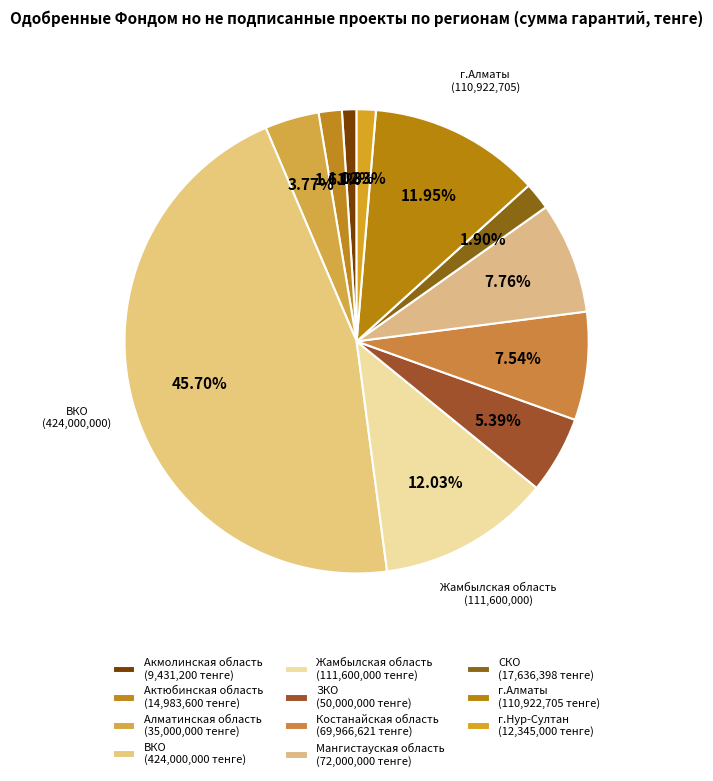

How many slices are in this pie chart?

11